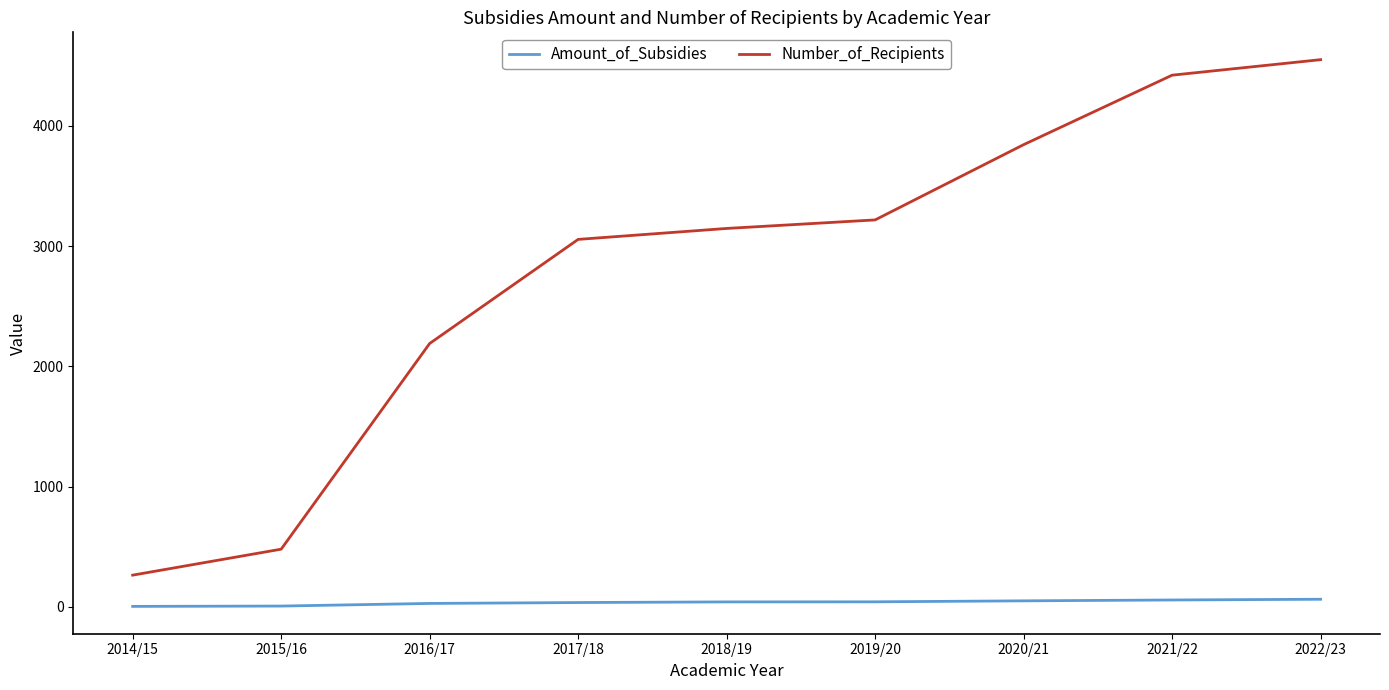

Between 2016/17 and 2017/18, which series saw the biggest shift?

Number_of_Recipients